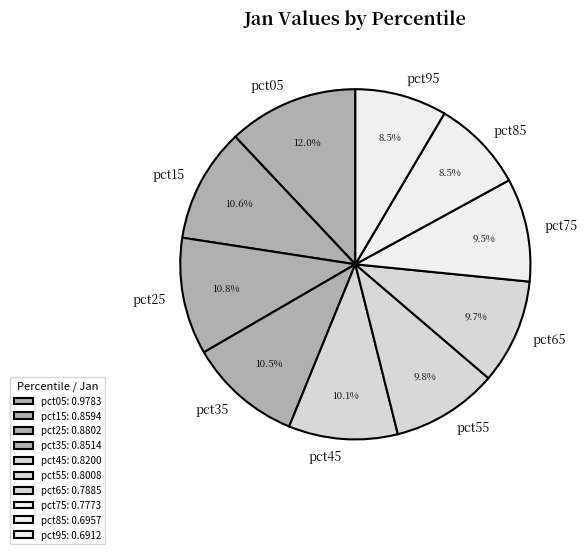

Which category has the biggest portion of the pie?

pct05